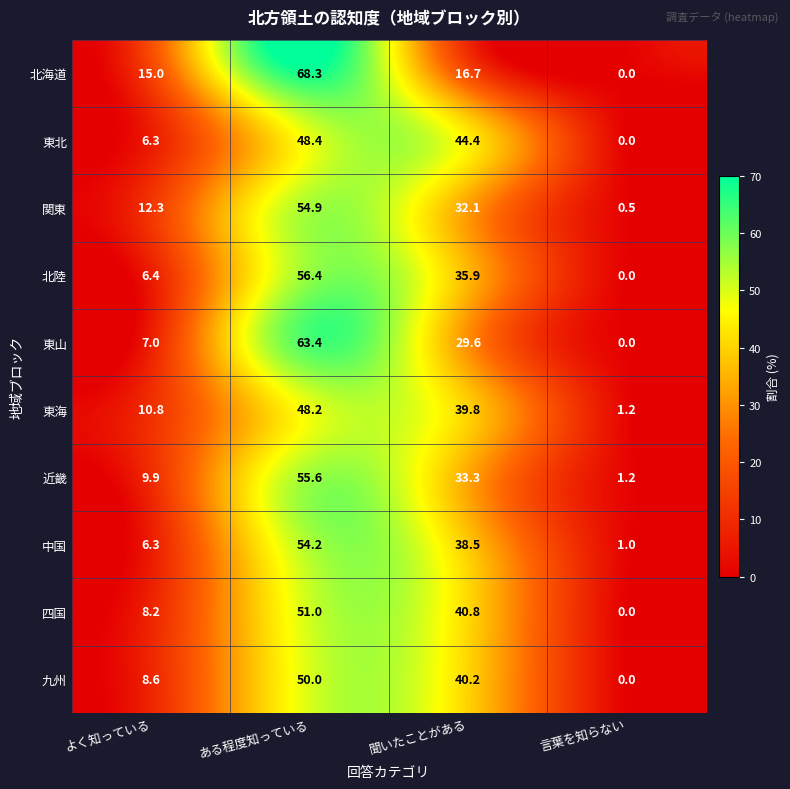

What is the difference between the second highest and minimum values in the 九州 series?

40.2